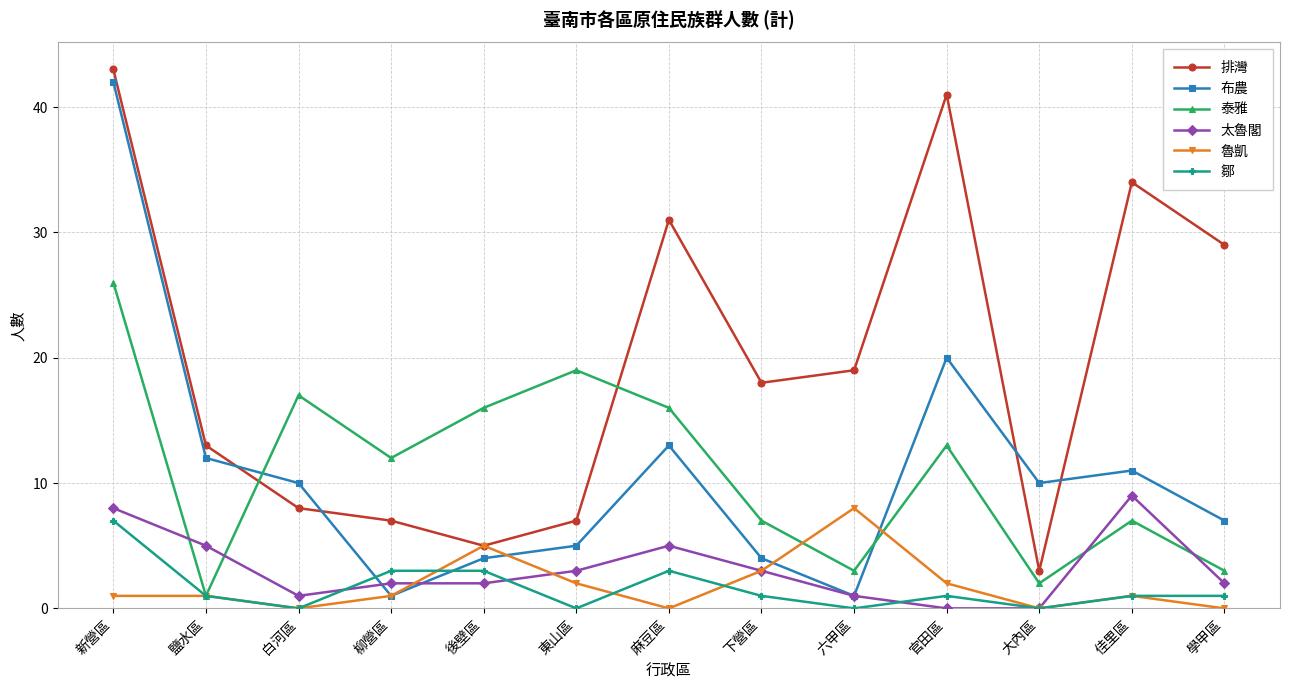

Does the chart display data point markers on the line(s)?

Yes